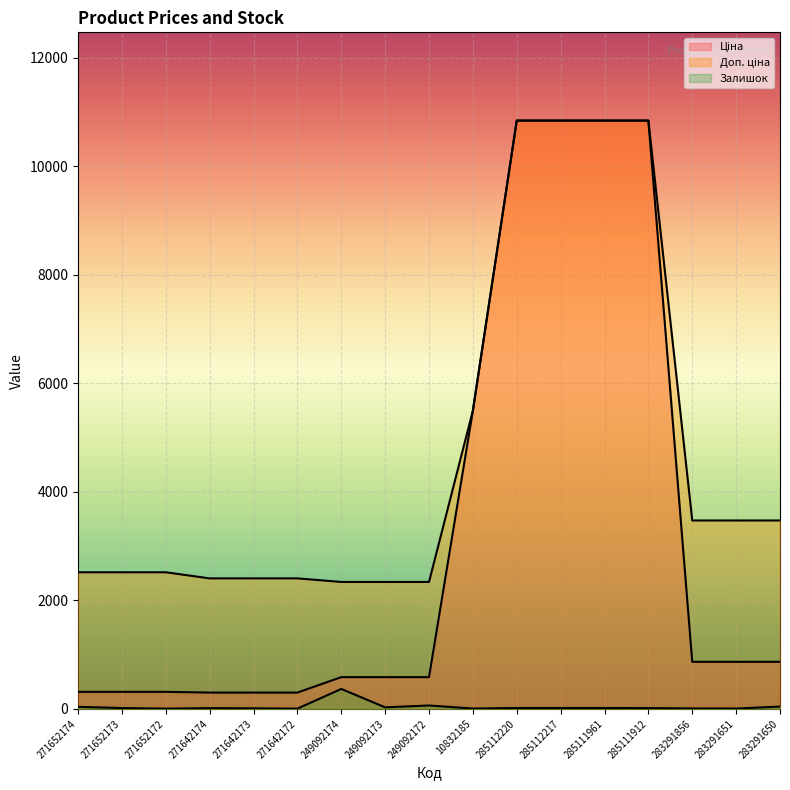

Where does the Доп. ціна series first go above 2517?

271652174